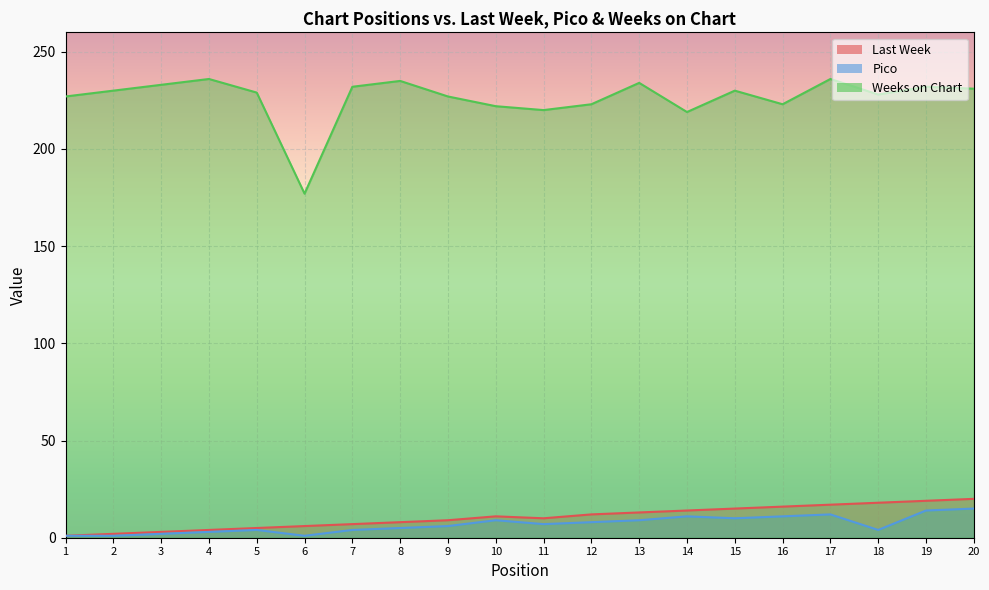

What are all the series names shown in the legend?

Last Week, Pico, Weeks on Chart